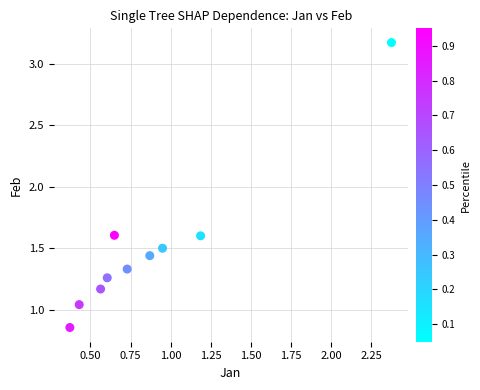

What is the range of Y values (max minus min)?

2.3